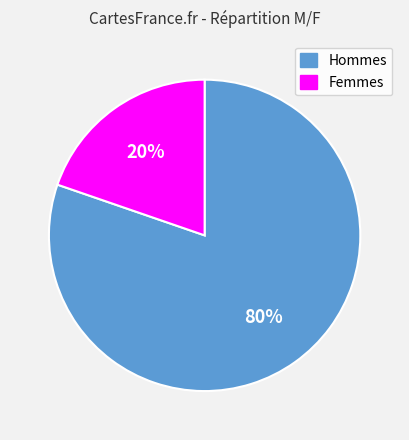

The Hommes slice represents 80% of the pie. True or false?

True